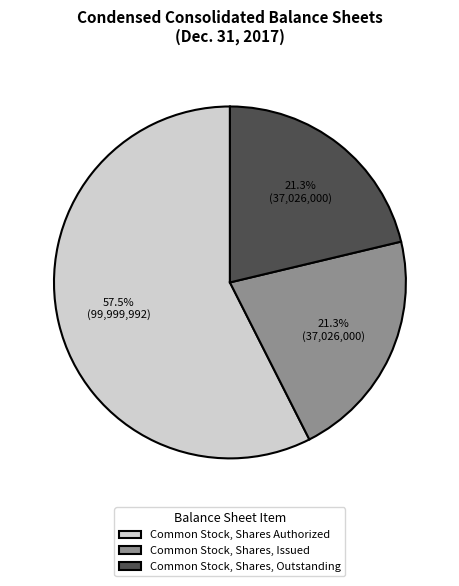

Is the sum of Common Stock, Shares Authorized and Common Stock, Shares, Outstanding greater than half?

Yes